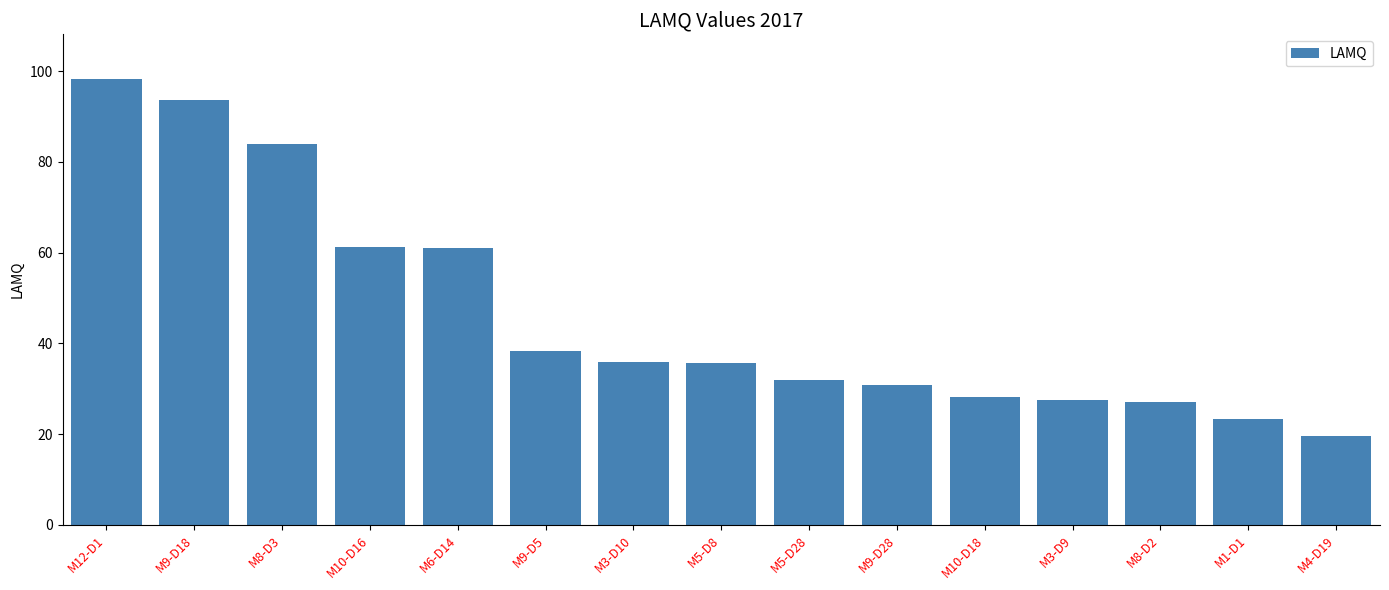

Which category has the highest value across all series?

M12-D1